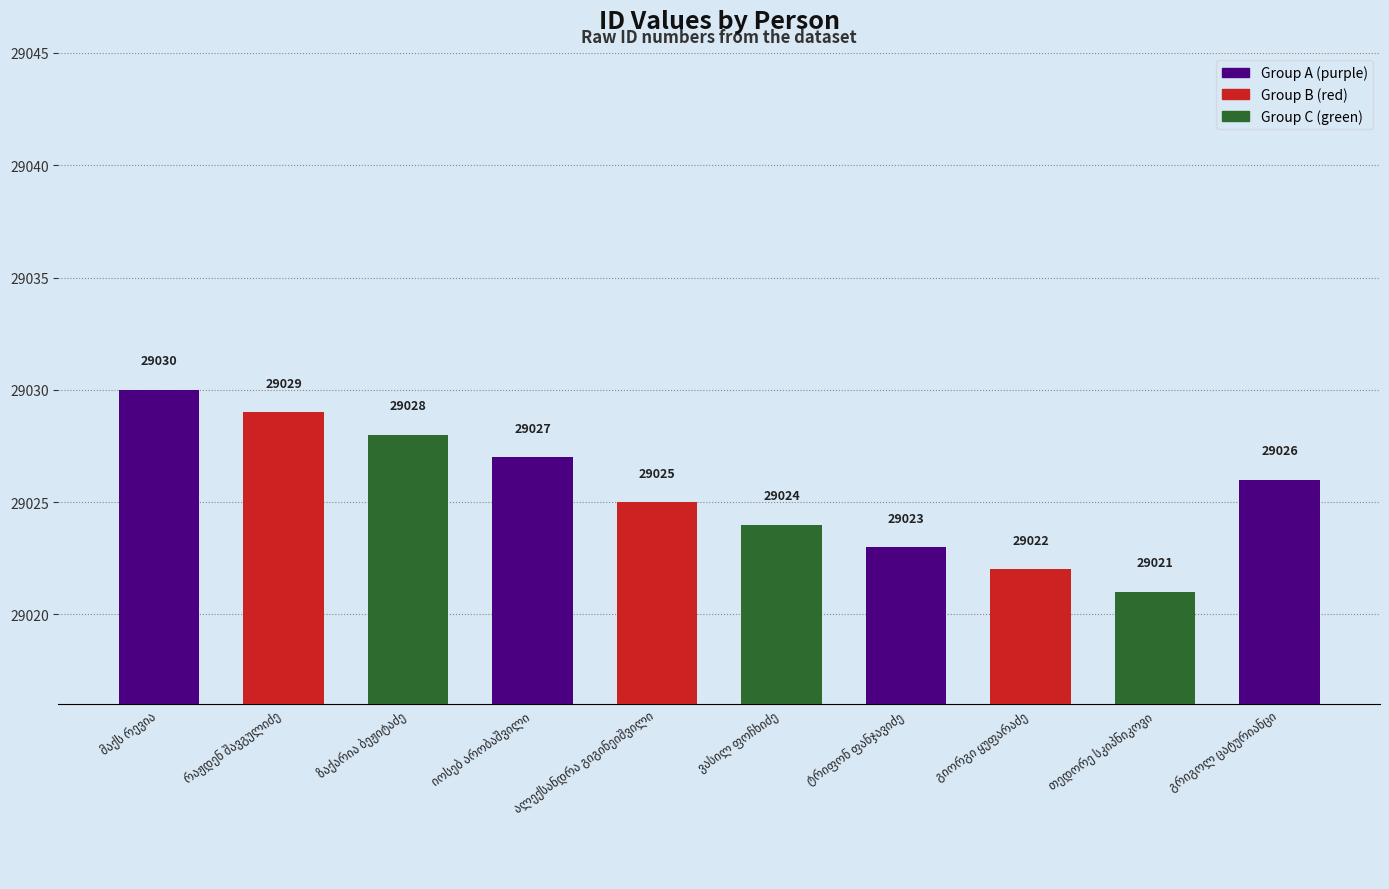

Count the values in the range 29023 to 29028.

6